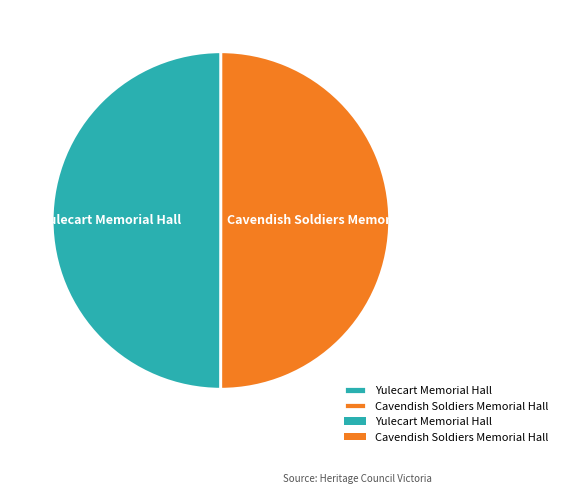

What is the ratio of the value at Cavendish Soldiers Memorial Hall to the value at Yulecart Memorial Hall?

1.0